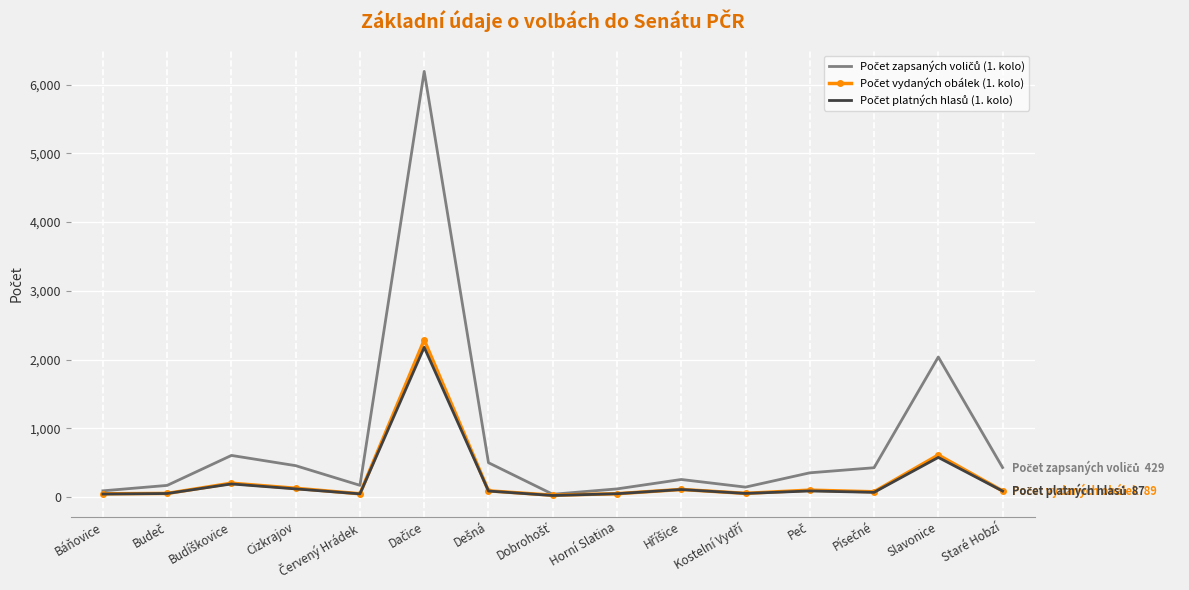

What is the total value across all series at Slavonice?

3224